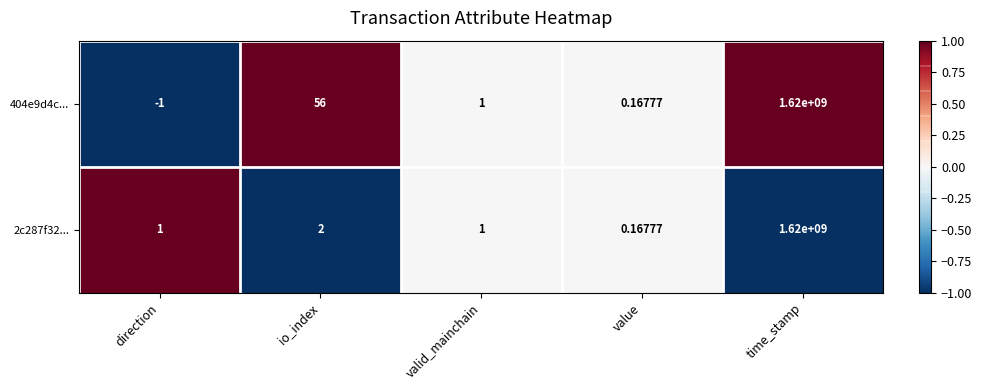

At which label does 404e9d4c... reach its peak?

time_stamp